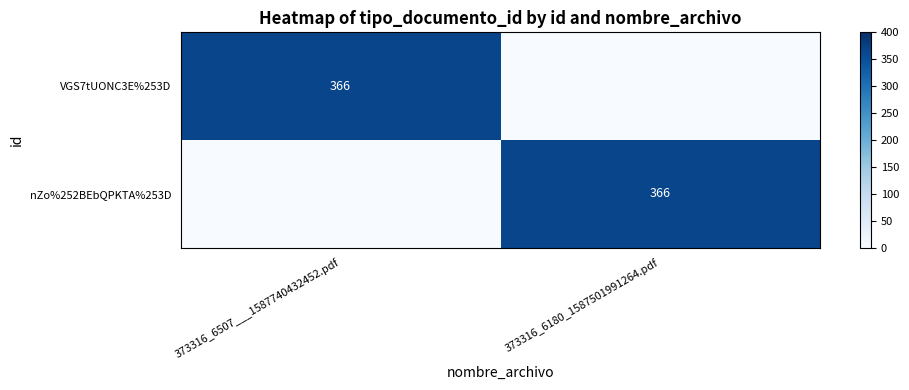

The value of nZo%252BEbQPKTA%253D at 373316_6180_1587501991264.pdf is 366. True or false?

True